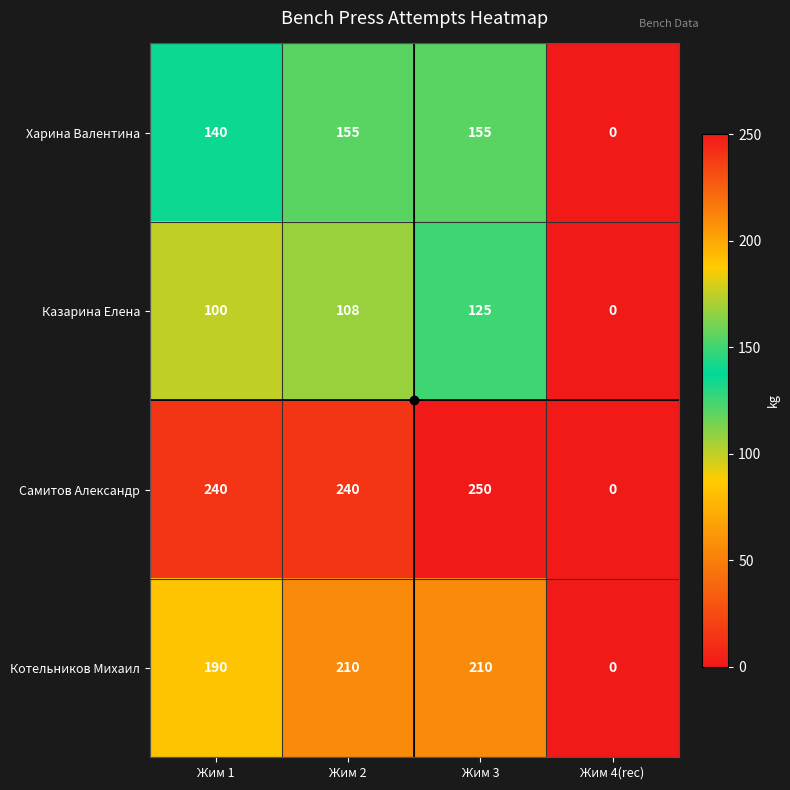

Between Жим 1 and Жим 4(rec), which series saw the biggest shift?

Самитов Александр